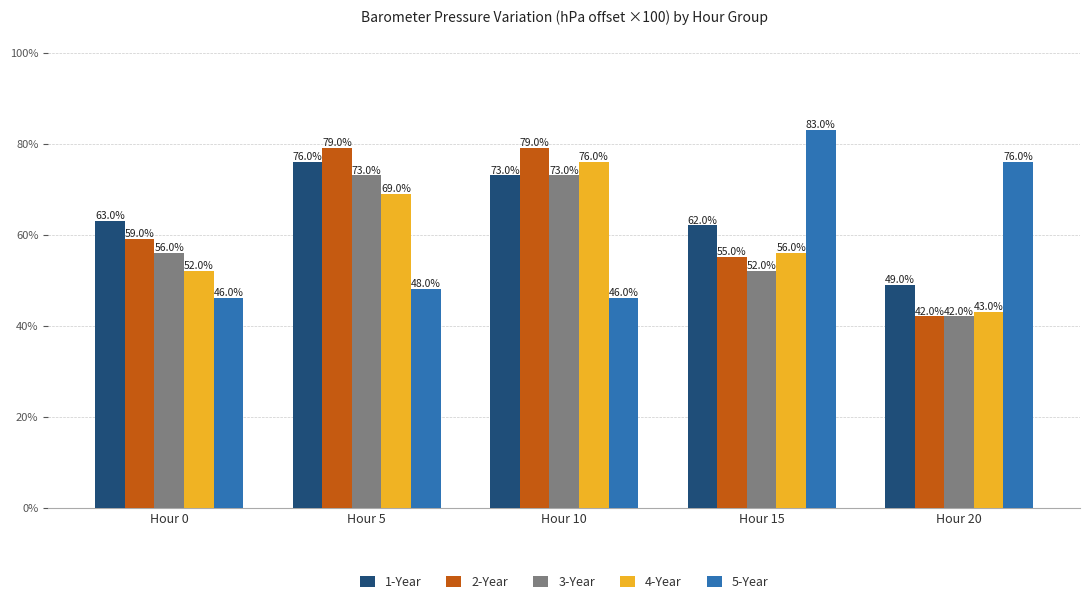

Is it true that 1-Year equals 27.8 at Hour 20?

False